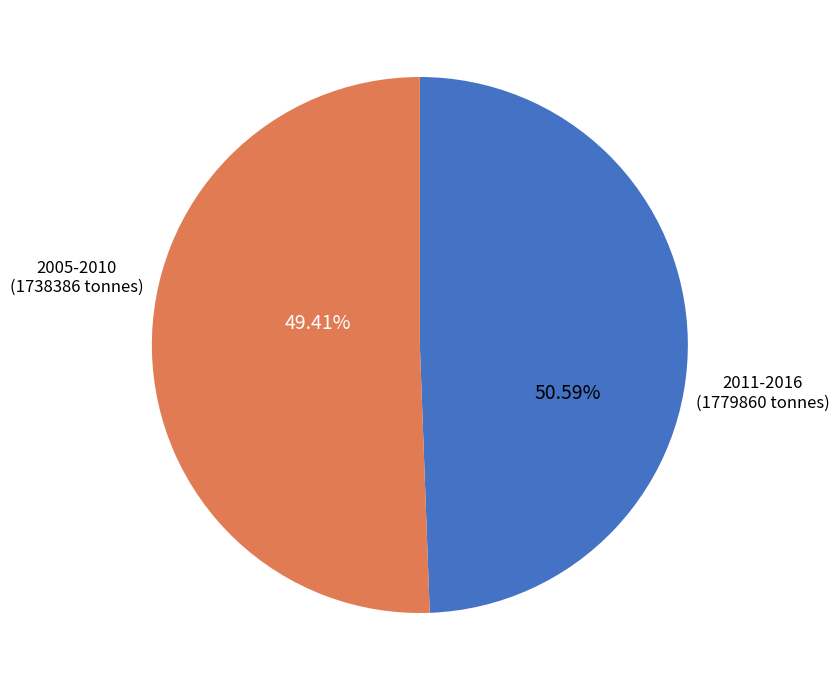

To the nearest percent, what is the difference between the largest and smallest slice percentages?

2%